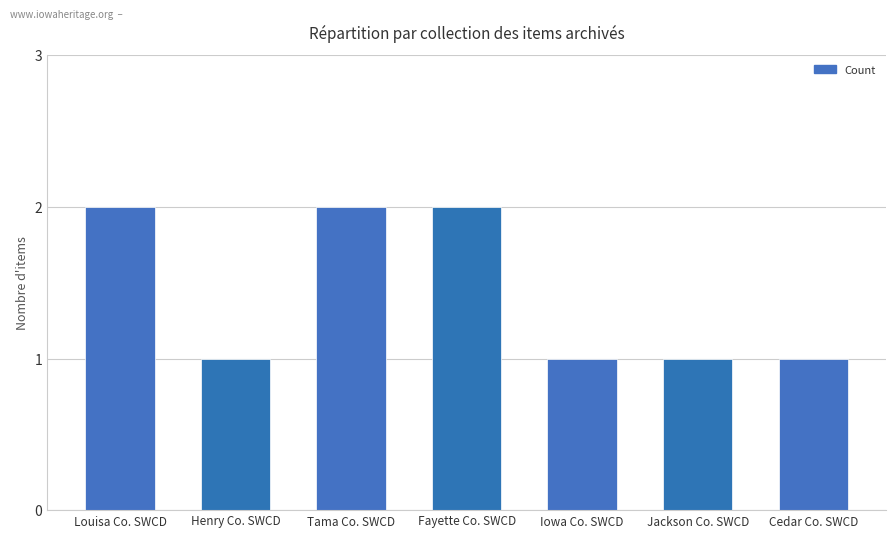

Reading right to left, list all the values displayed in this chart.

1	1	1	2	2	1	2